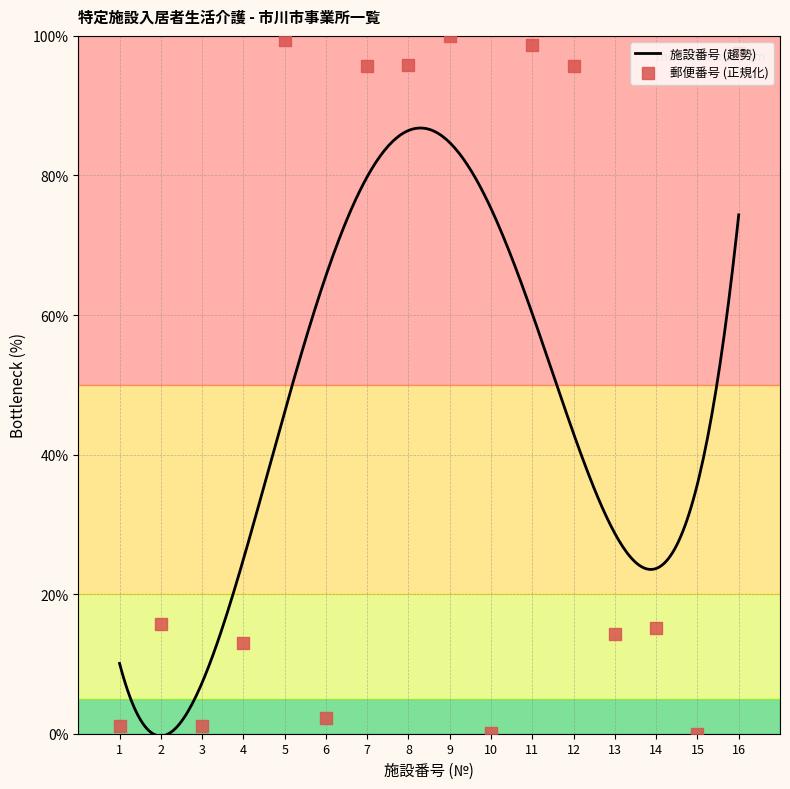

Between 10 and 7, which is larger?

7